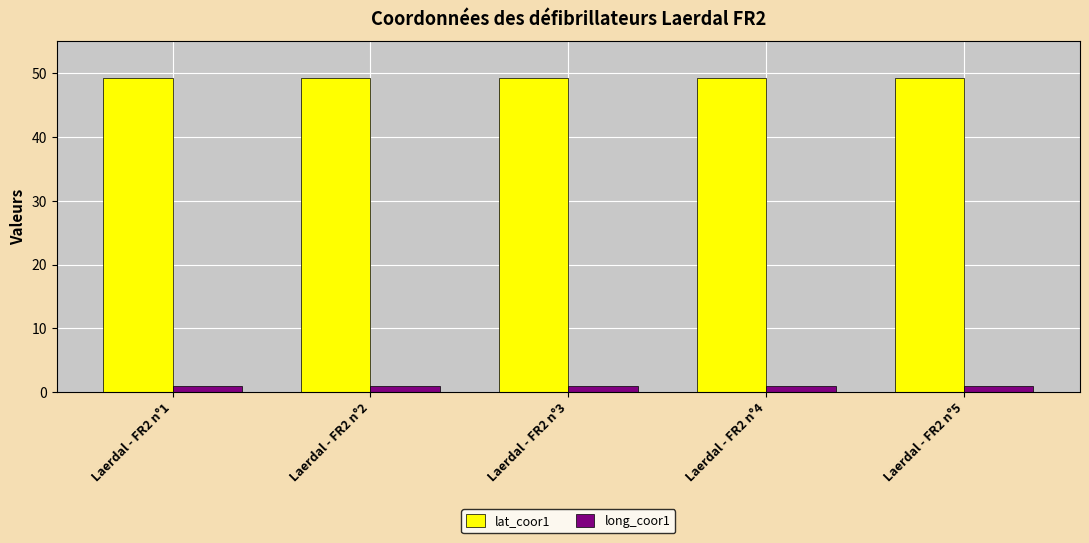

Are the bars grouped side by side (vs. stacked)?

Yes